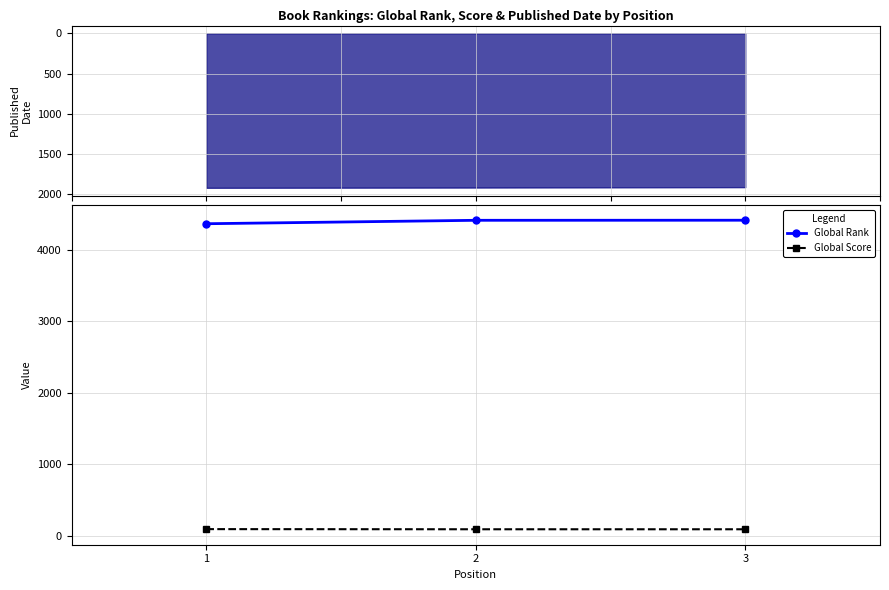

List the series in order of their peak value, highest first.

Global Rank, Global Score